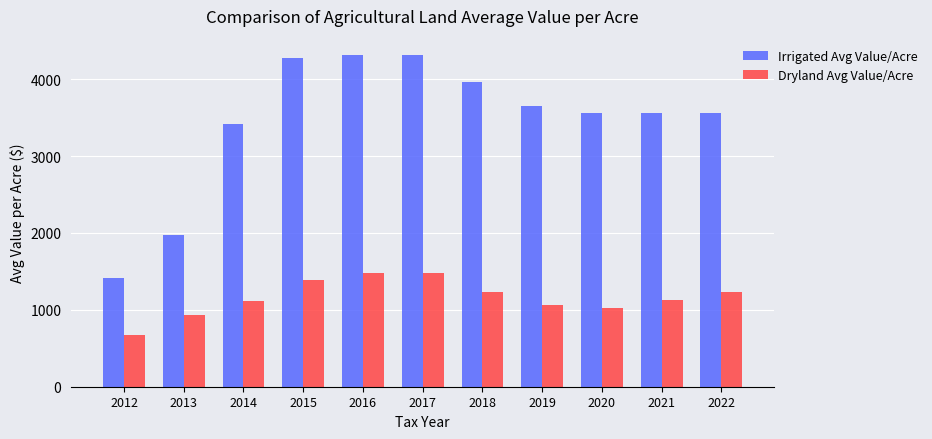

At 2013, list the series in order from largest to smallest.

Irrigated Avg Value/Acre, Dryland Avg Value/Acre